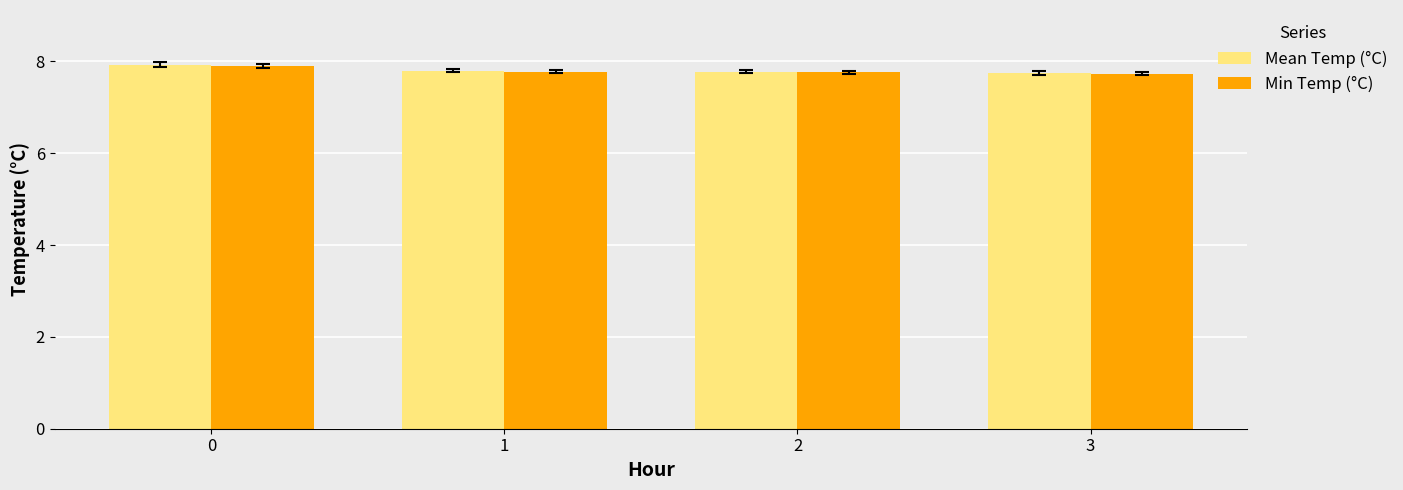

The Mean Temp (°C) series shows 7.9 at 0. True or false?

True